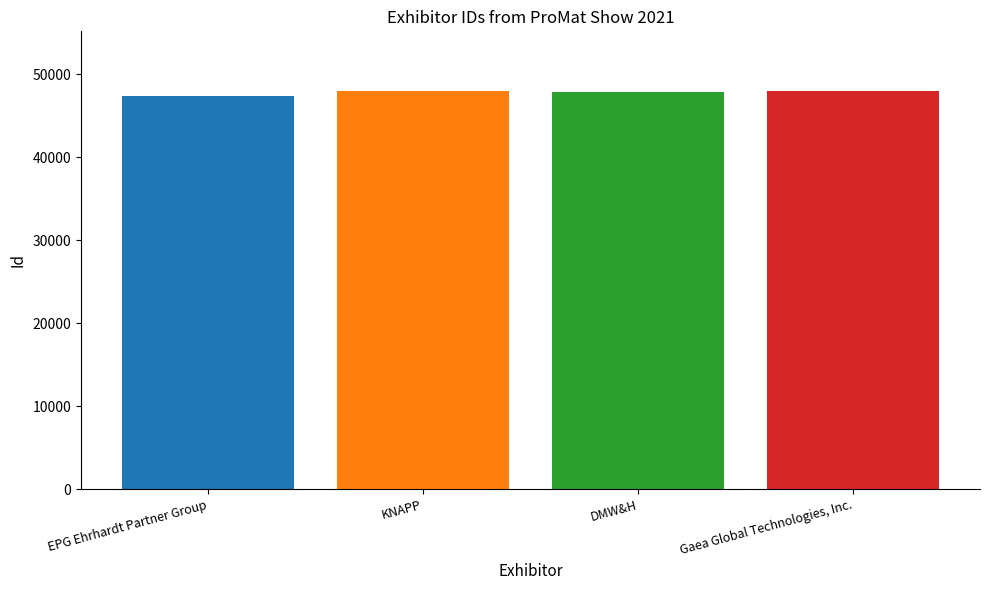

What is the smallest value displayed?

47371